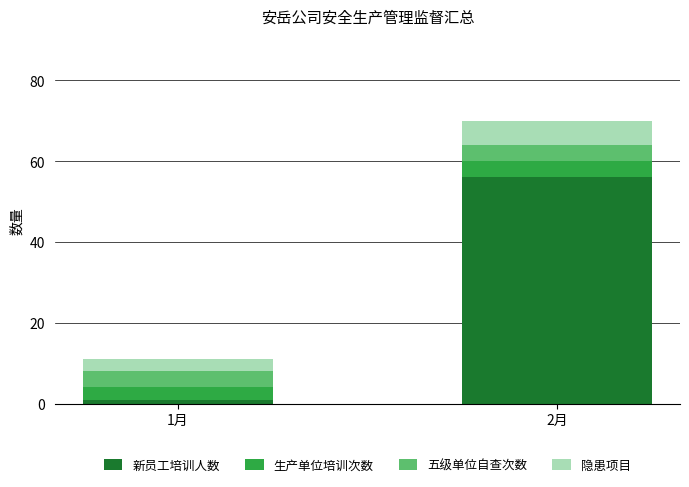

At which label does 新员工培训人数 reach its minimum?

1月